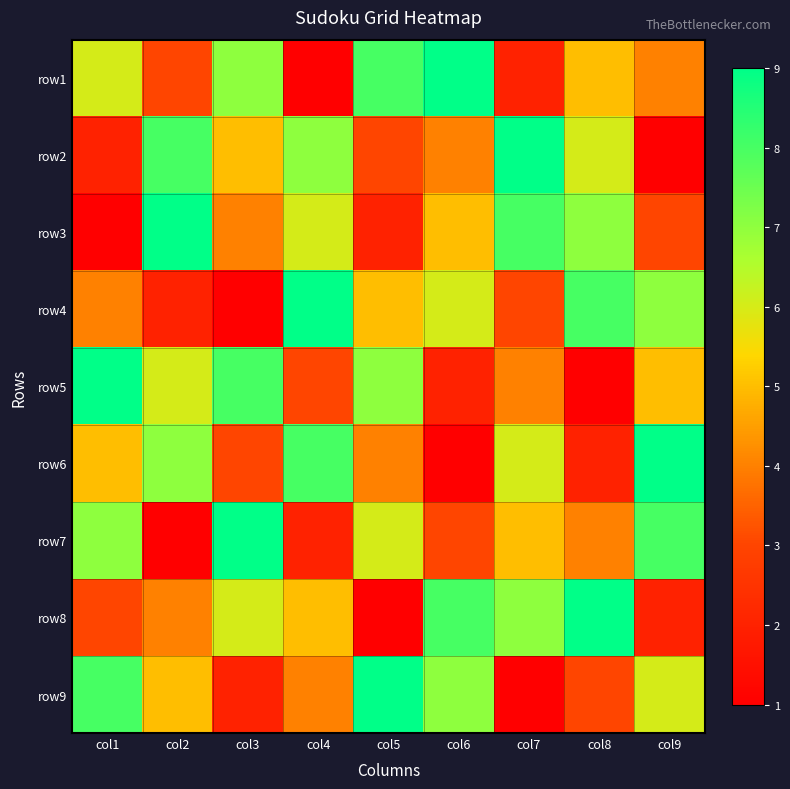

Which has a higher value, col6 or col2?

col6